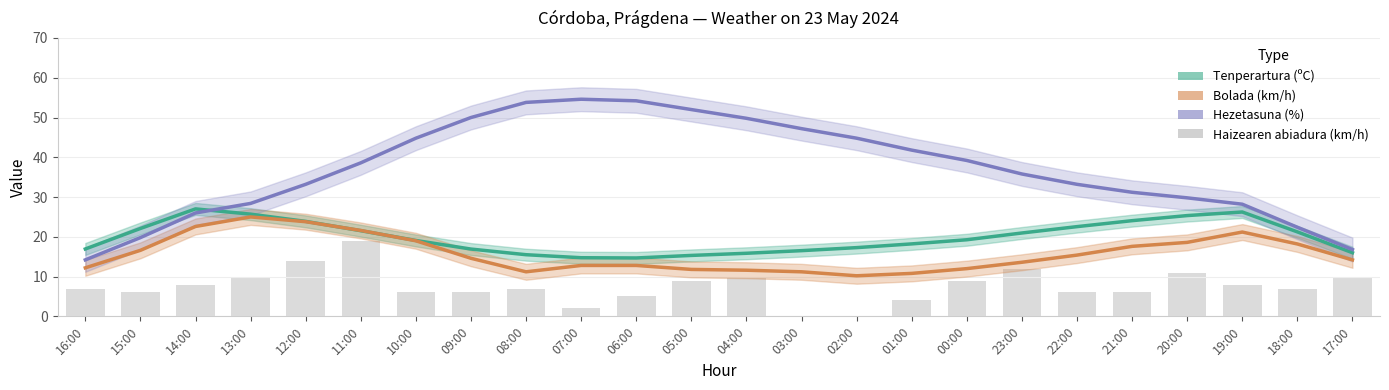

At which category does the chart reach its minimum across all series?

03:00